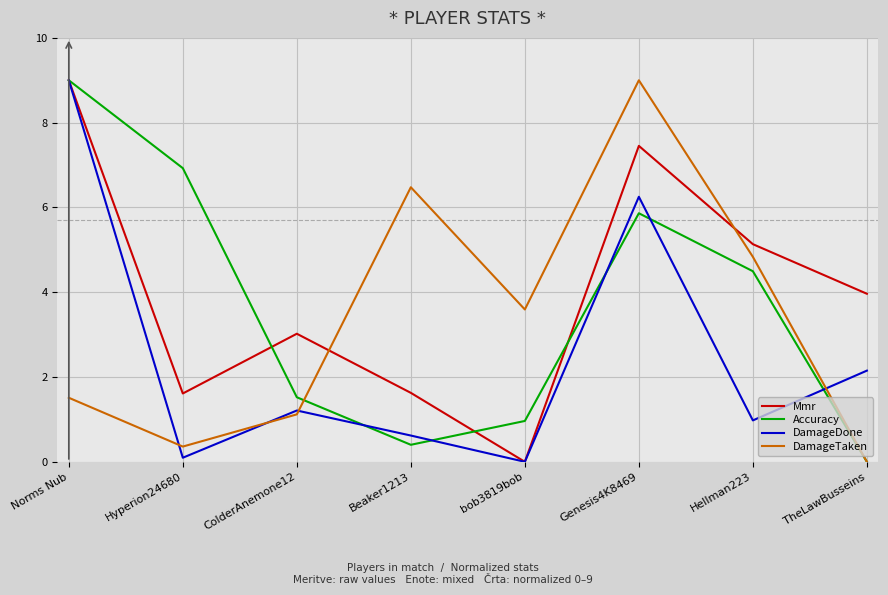

Where do DamageDone and DamageTaken first cross each other?

Norms Nub and Hyperion24680